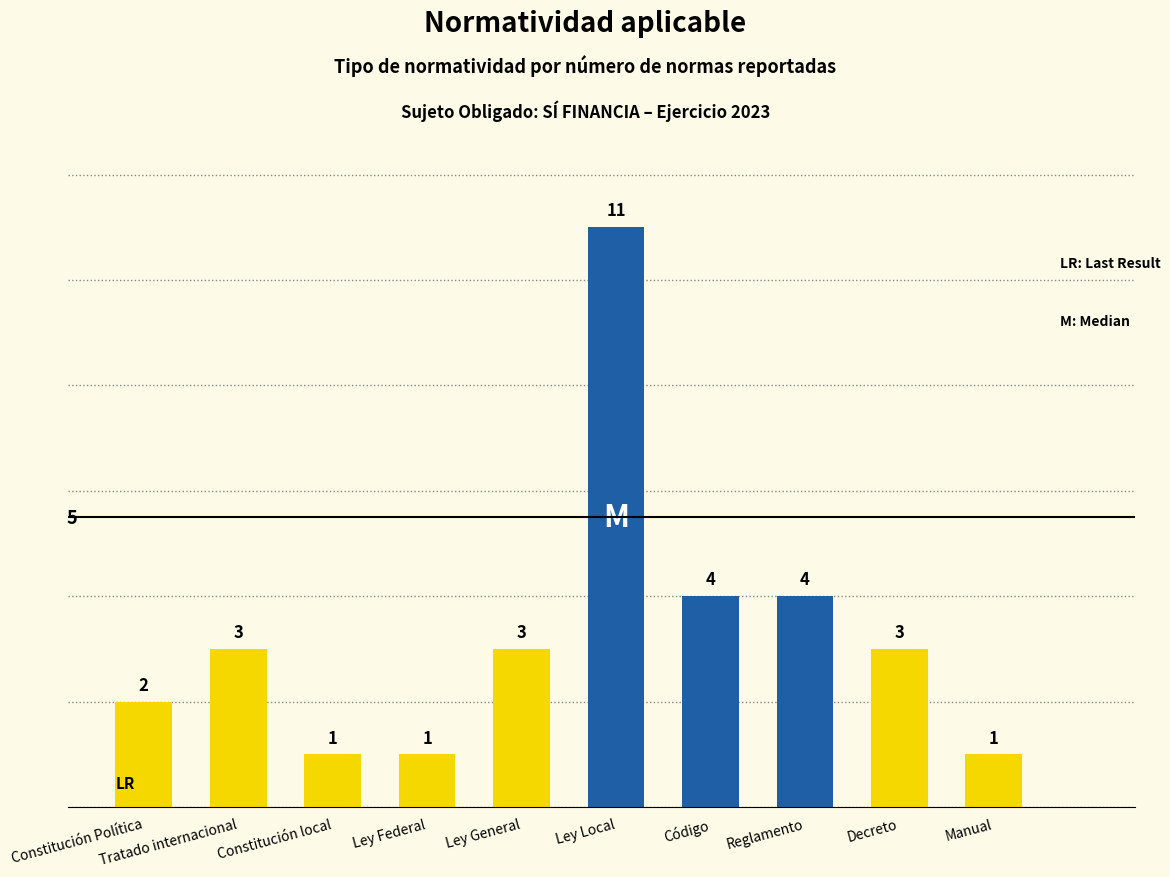

What is the value of the 4th bar from the left?

1